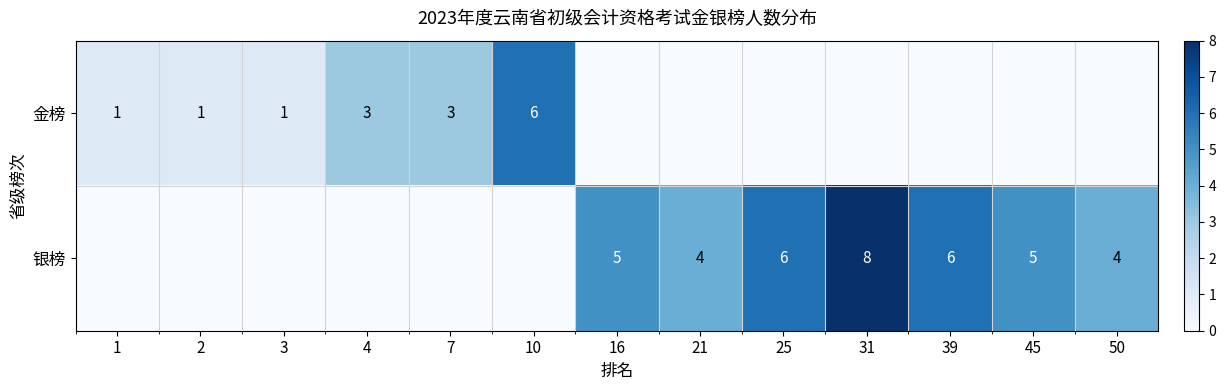

The 银榜 series shows 3 at 16. True or false?

False